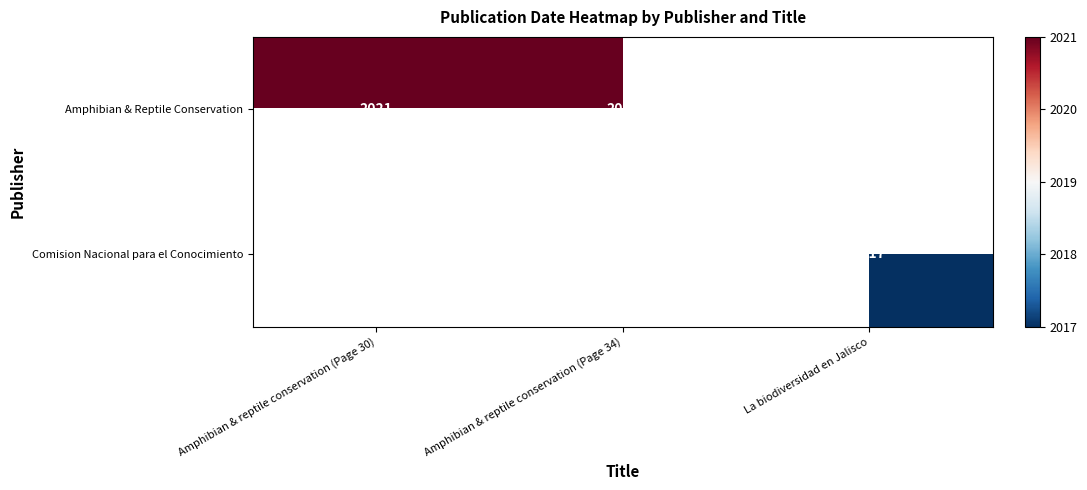

What is the greatest value displayed?

1.0